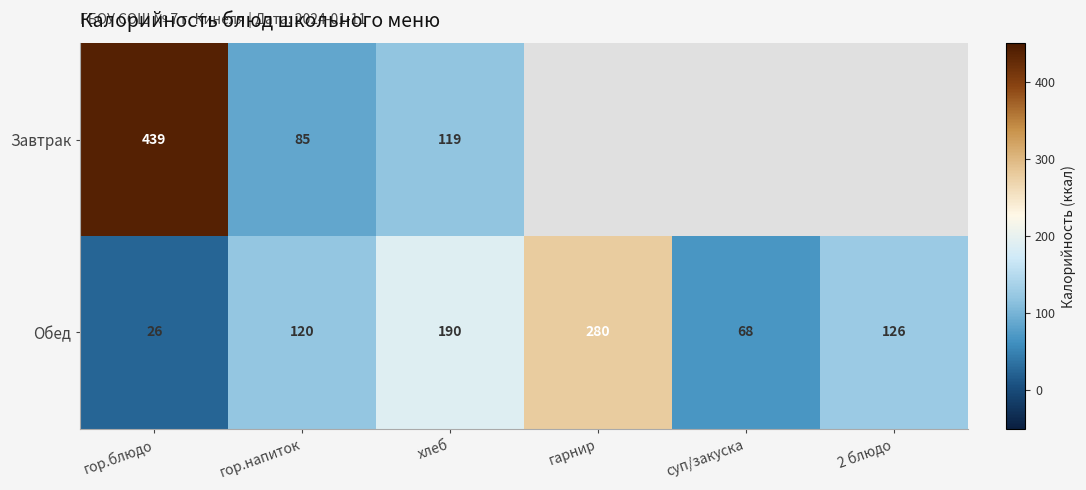

What is the lowest value of the Обед series?

26